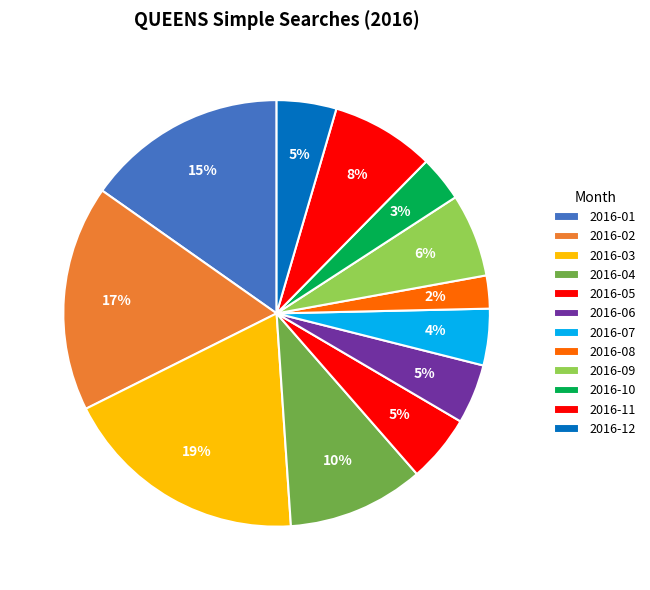

Count the number of slices in the pie.

12